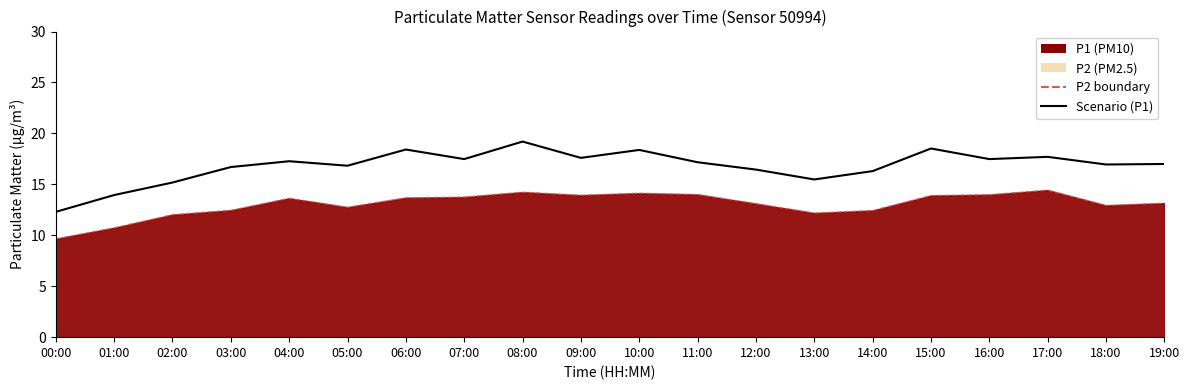

At which category does the data reach its first local valley?

05:00